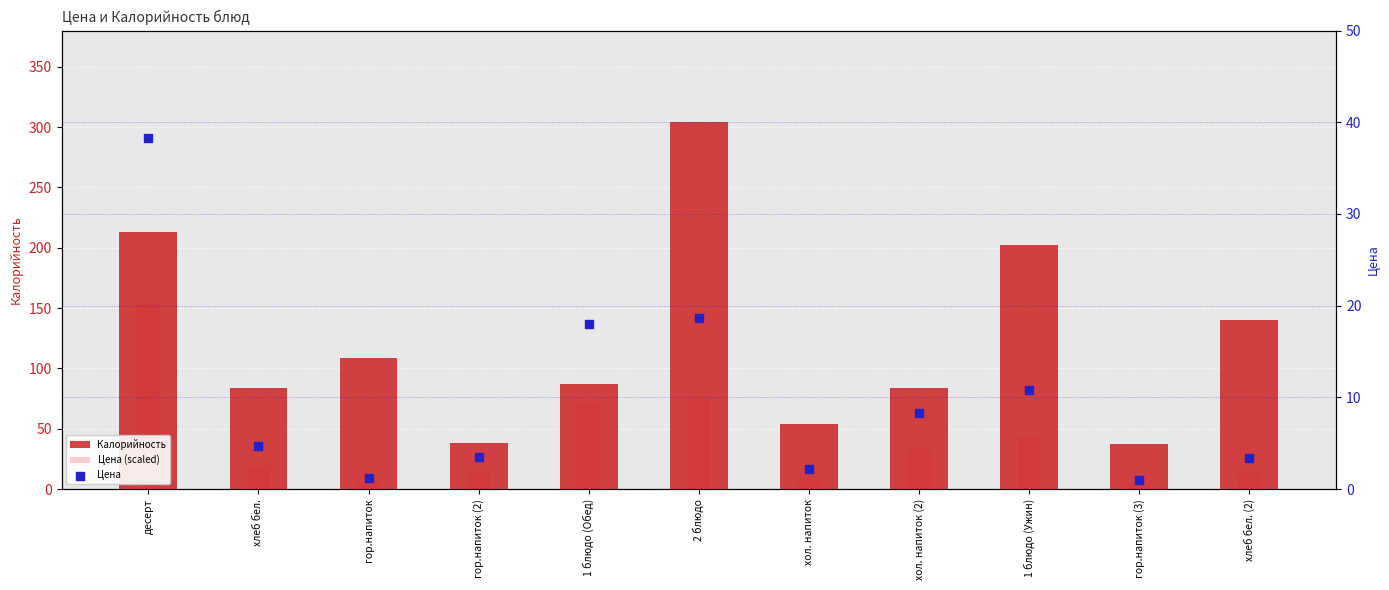

At which category is the sum across all series the highest?

десерт